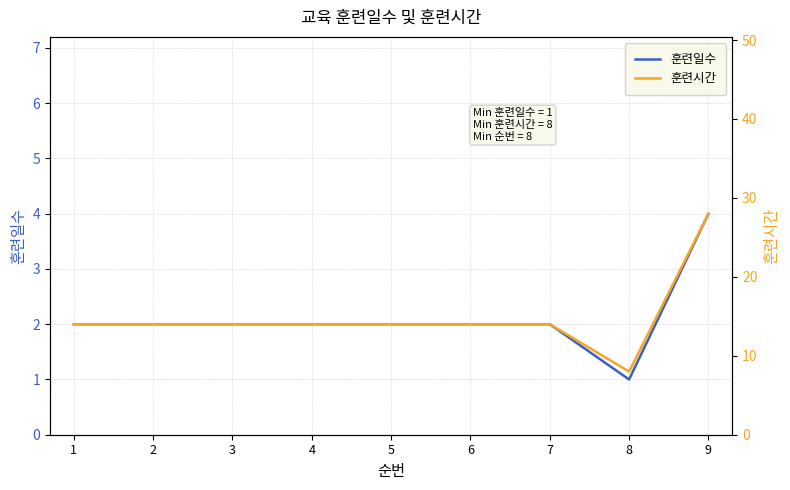

What is the highest value of the 훈련일수 series?

4